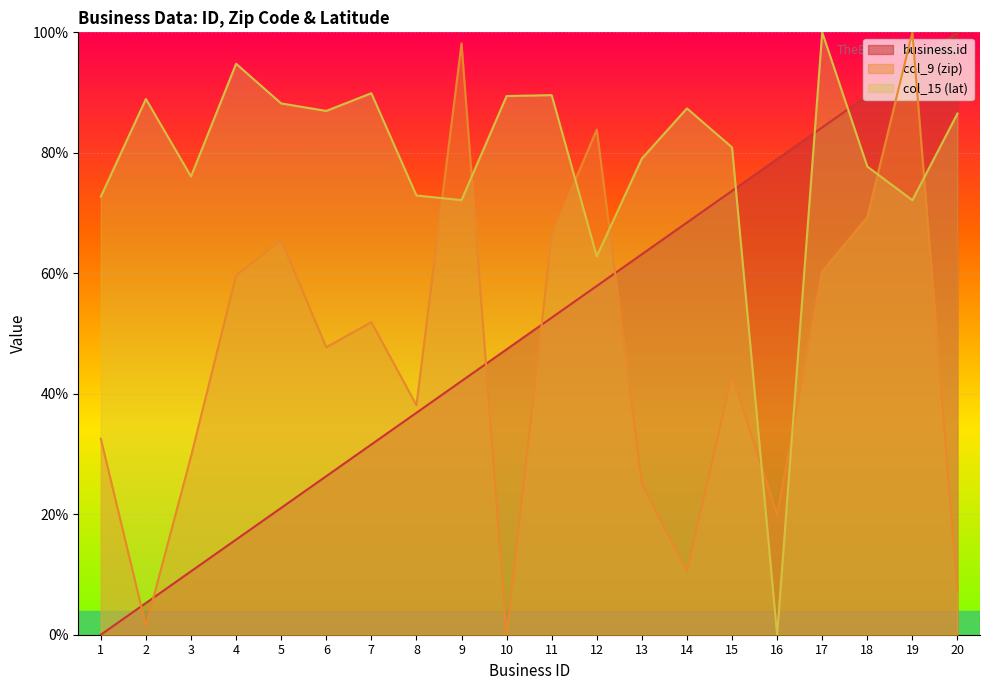

At which category does the chart reach its peak across all series?

20